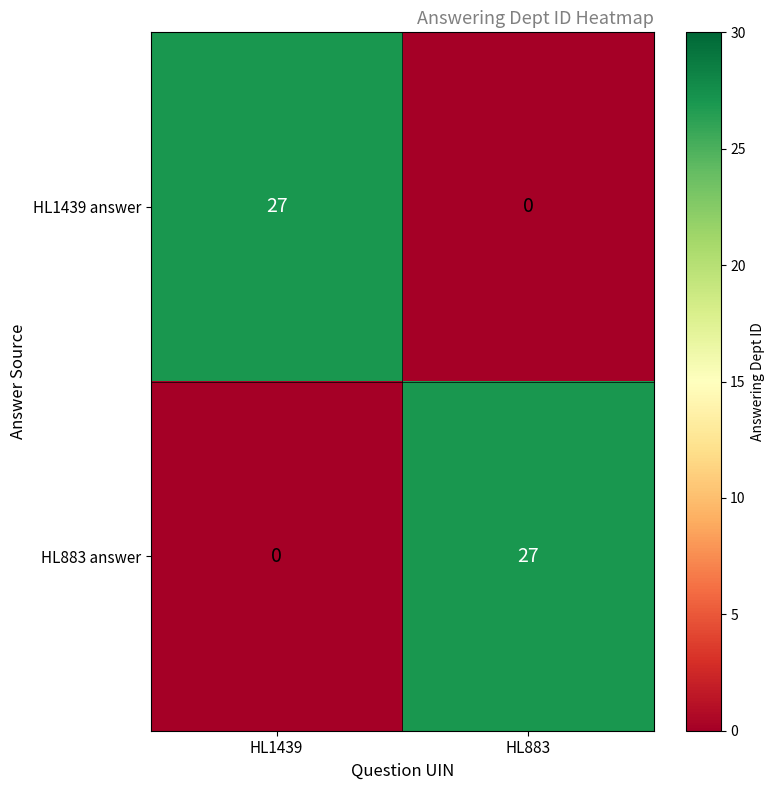

The value of HL1439 answer at HL1439 is 27. True or false?

True